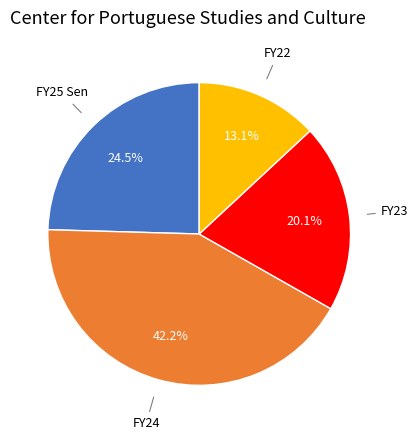

Does any single category account for the majority?

No